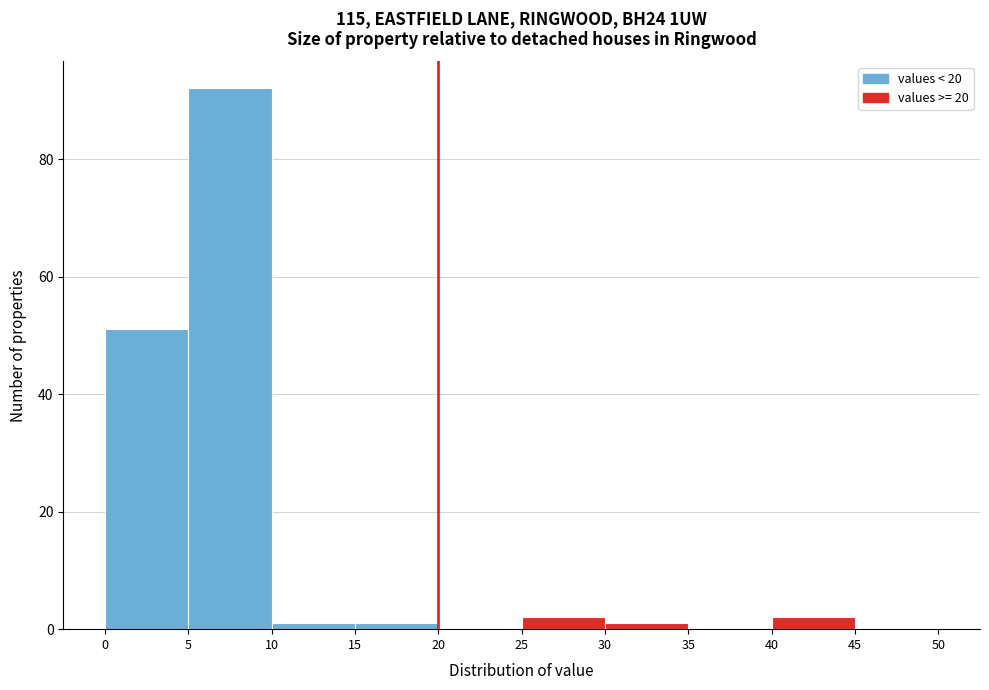

Reading left to right, list every bar in this chart as the range it spans on the x-axis followed by its height. The values are not printed on the chart, so give them approximately, as read against the axis.

0 to 5: 52
5 to 10: 92
10 to 15: under 2
15 to 20: under 2
20 to 25: 0
25 to 30: 2
30 to 35: under 2
35 to 40: 0
40 to 45: 2
45 to 50: 0